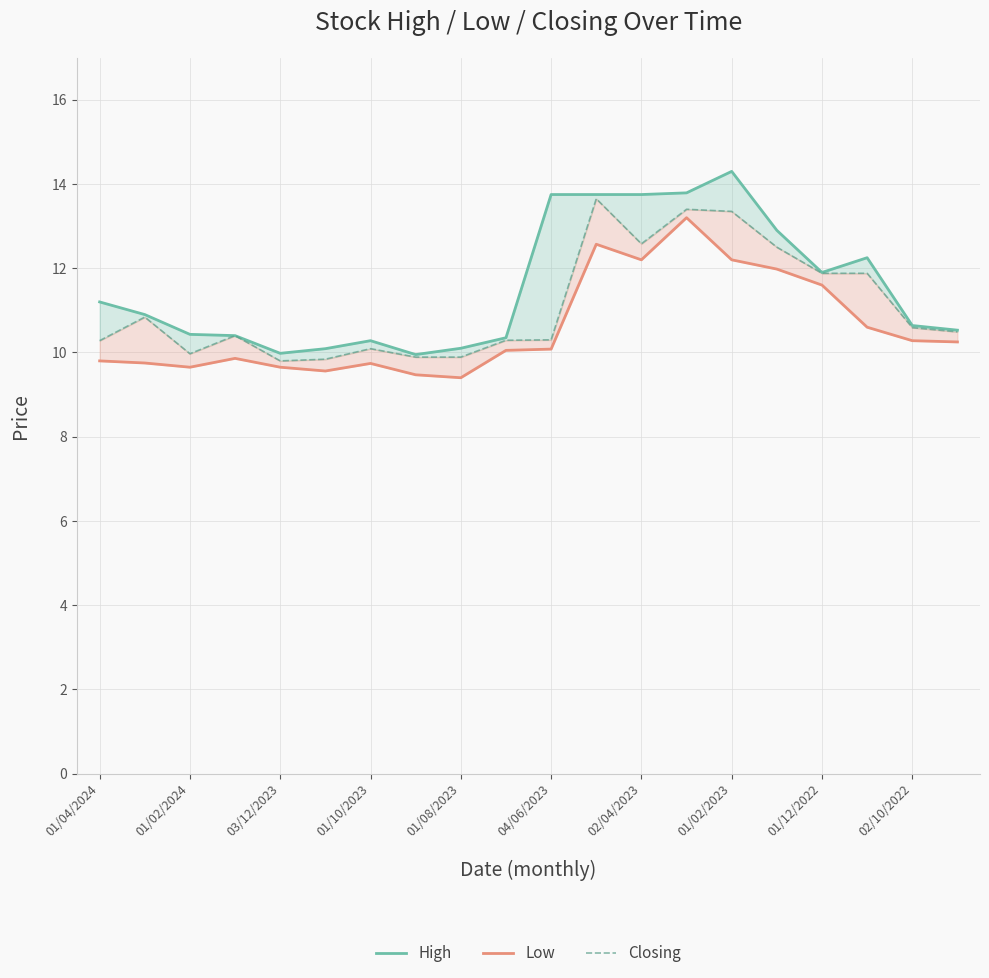

Does the chart display data point markers on the line(s)?

No